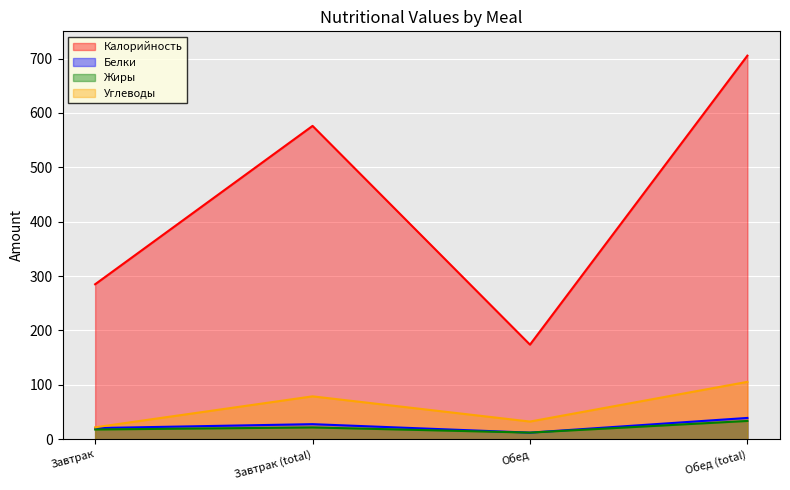

At which label does Углеводы reach its peak?

Обед (total)